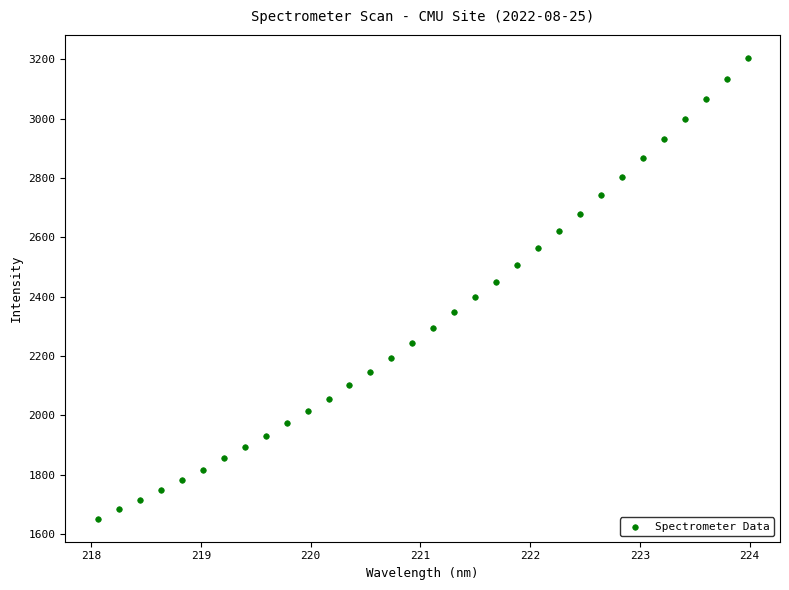

What is the range of Y values (max minus min)?

1553.5